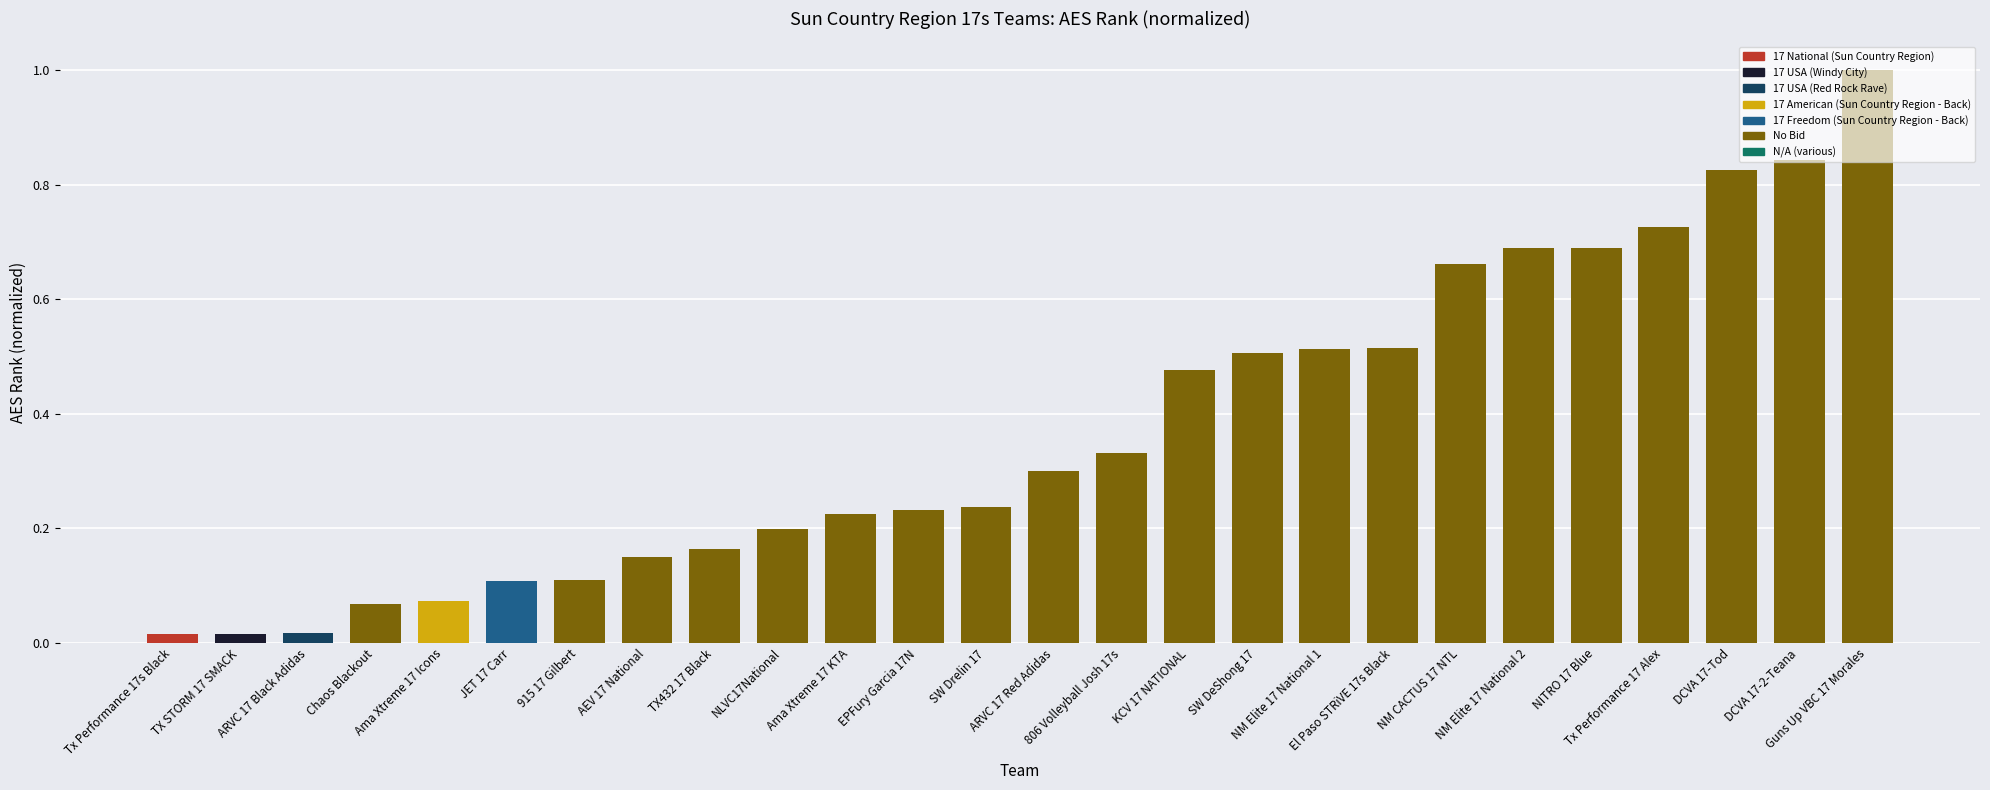

What is the greatest value displayed?

1.0